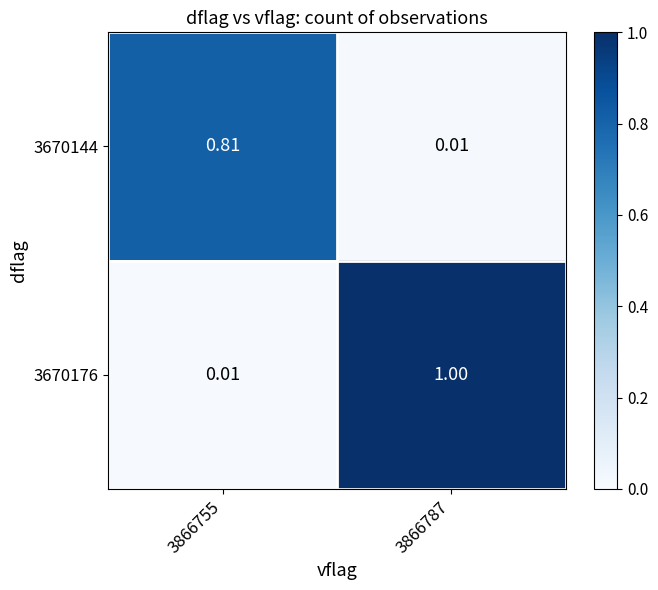

Is the value of 3670176 at 3866755 greater than the value of 3670144 at 3866755?

No